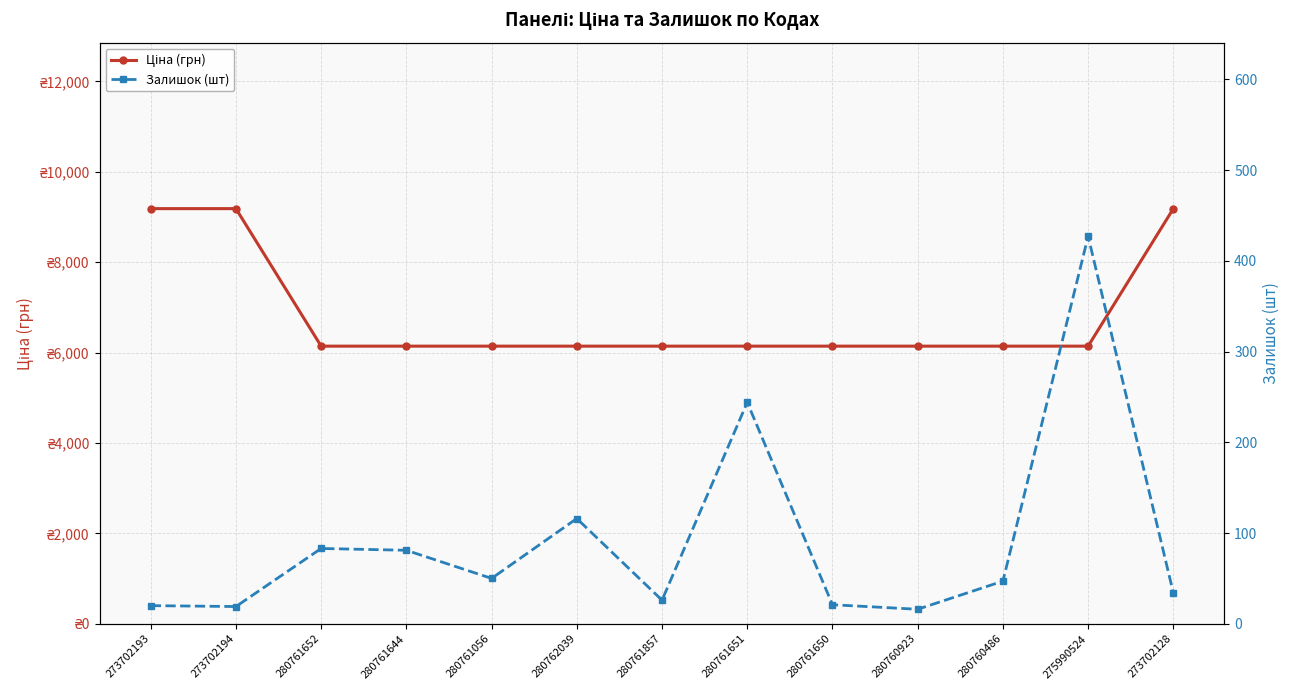

Rank the series by their average value, from highest to lowest.

Ціна (грн), Залишок (шт)